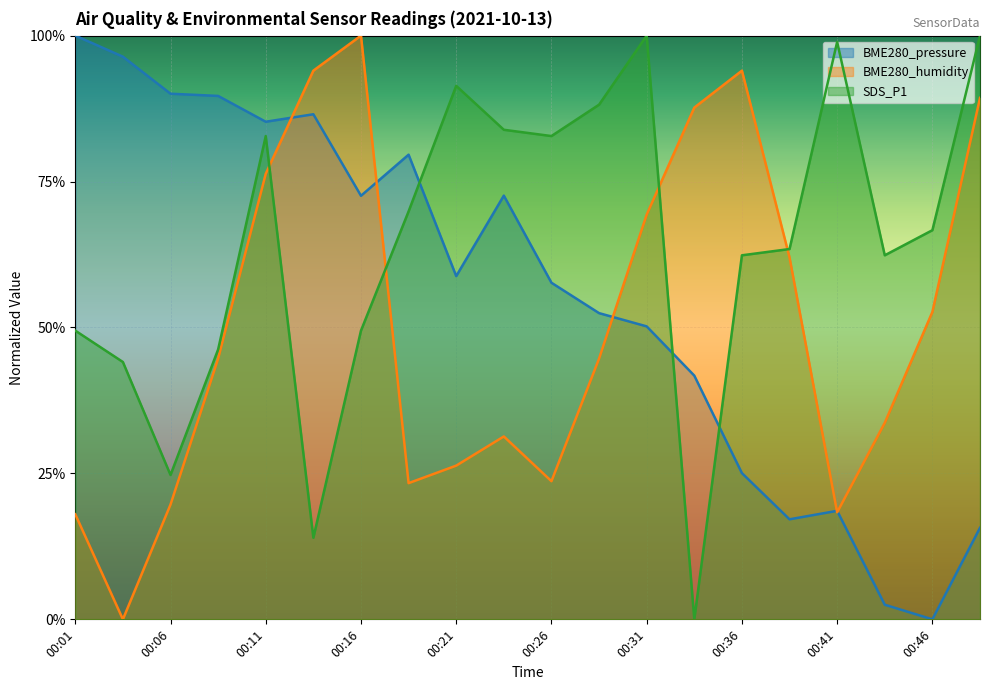

Rank the categories by SDS_P1 value from lowest to highest.

00:33, 00:14, 00:06, 00:04, 00:09, 00:01, 00:16, 00:36, 00:43, 00:38, 00:46, 00:19, 00:11, 00:26, 00:23, 00:28, 00:21, 00:41, 00:31, 00:48